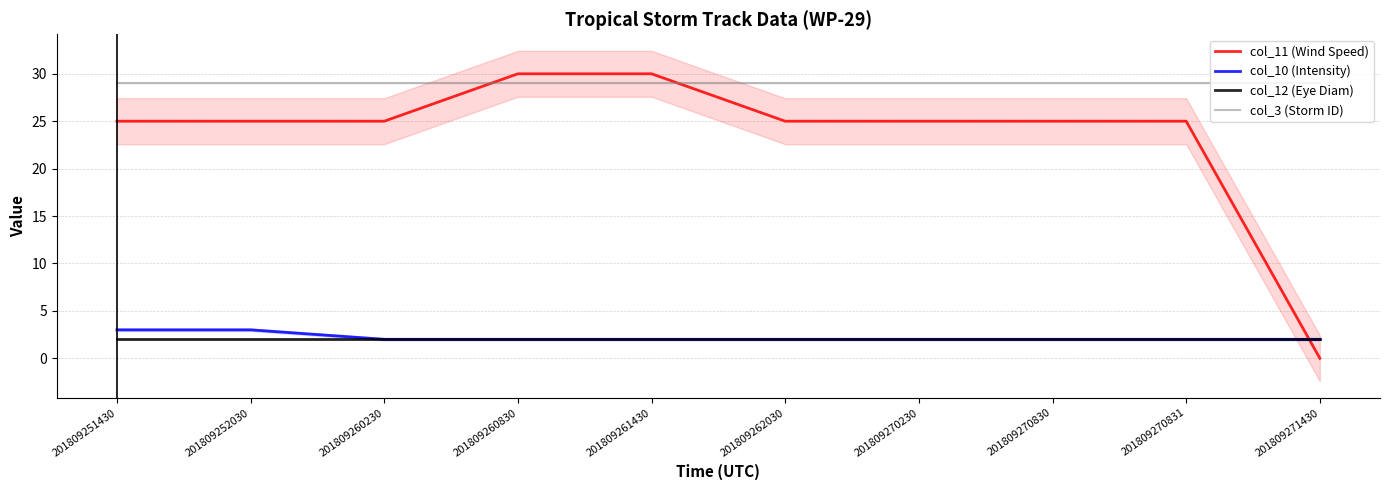

Is this an area chart (filled region under the line)?

No